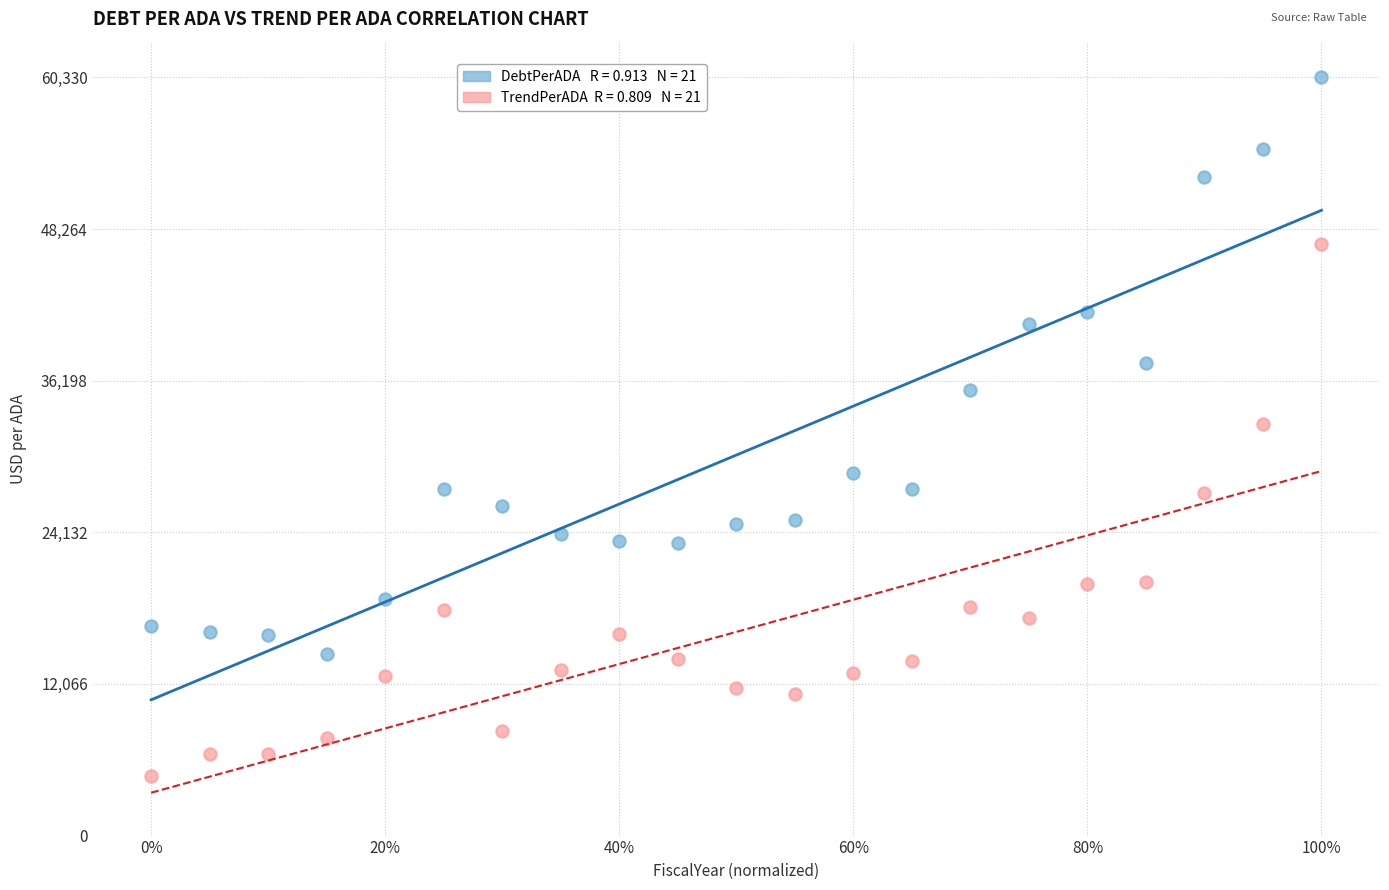

Count the number of points in this scatter plot.

42